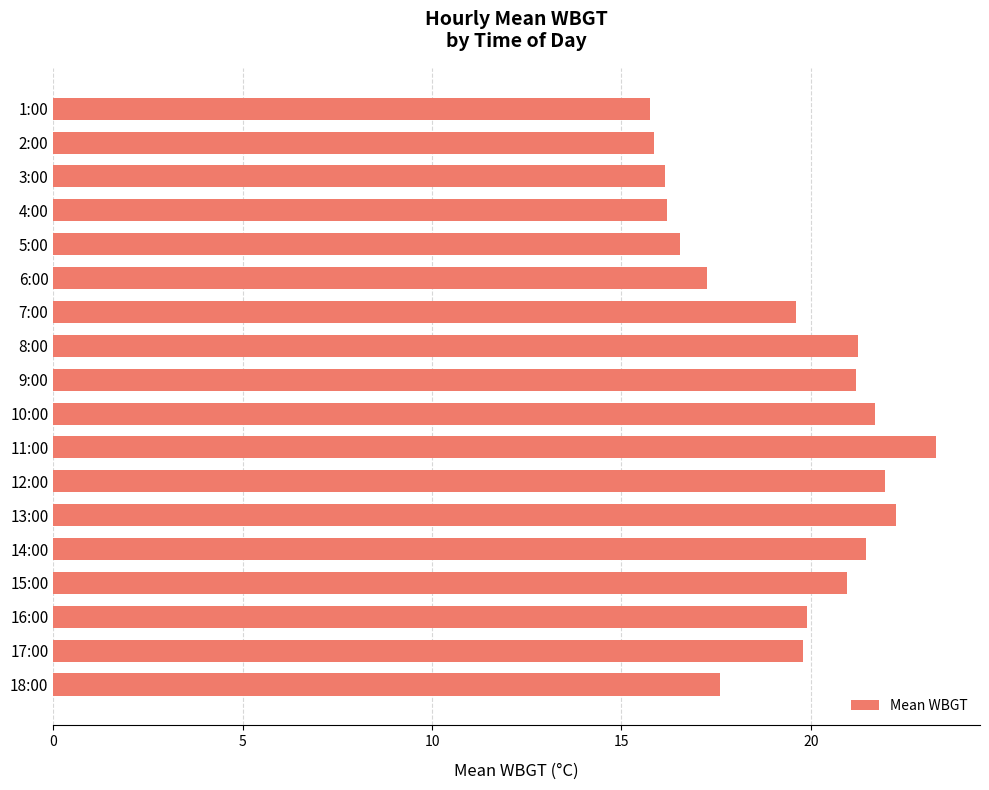

What is the minimum value shown in the chart?

15.8